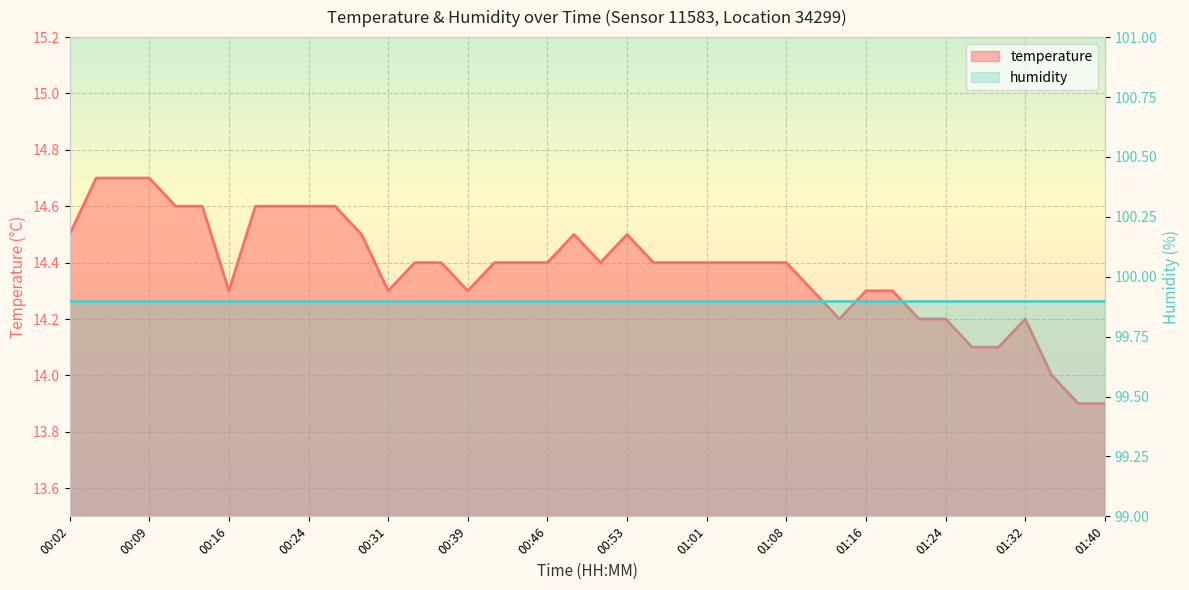

What is the difference between the values at 00:56 and 00:48?

0.1